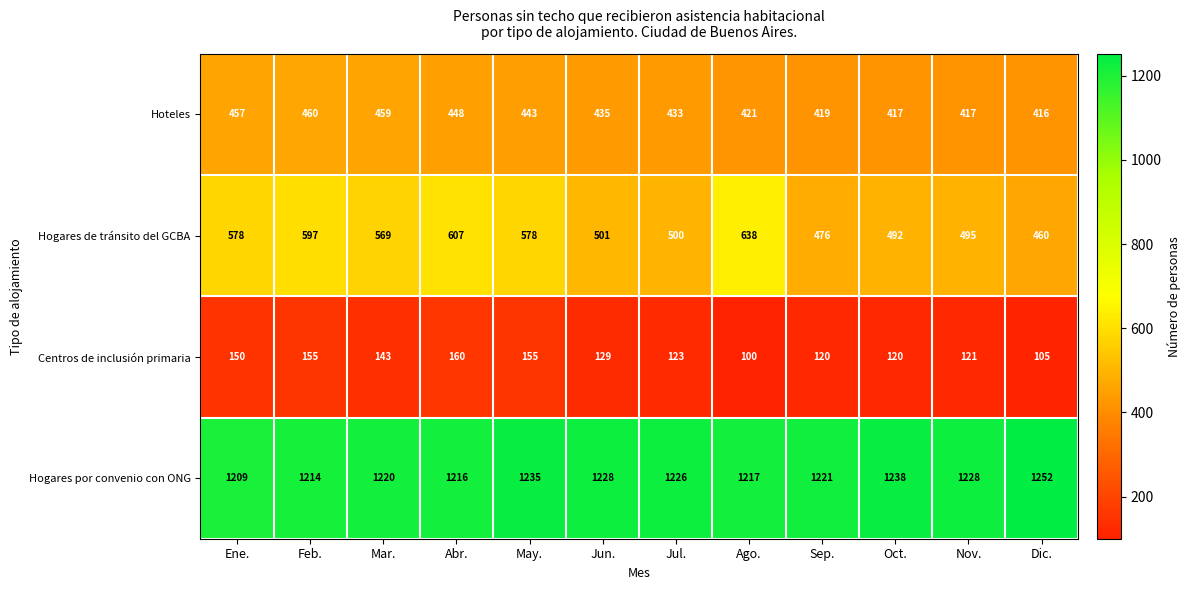

What is the difference between the maximum and second lowest values in the Hogares de tránsito del GCBA series?

162